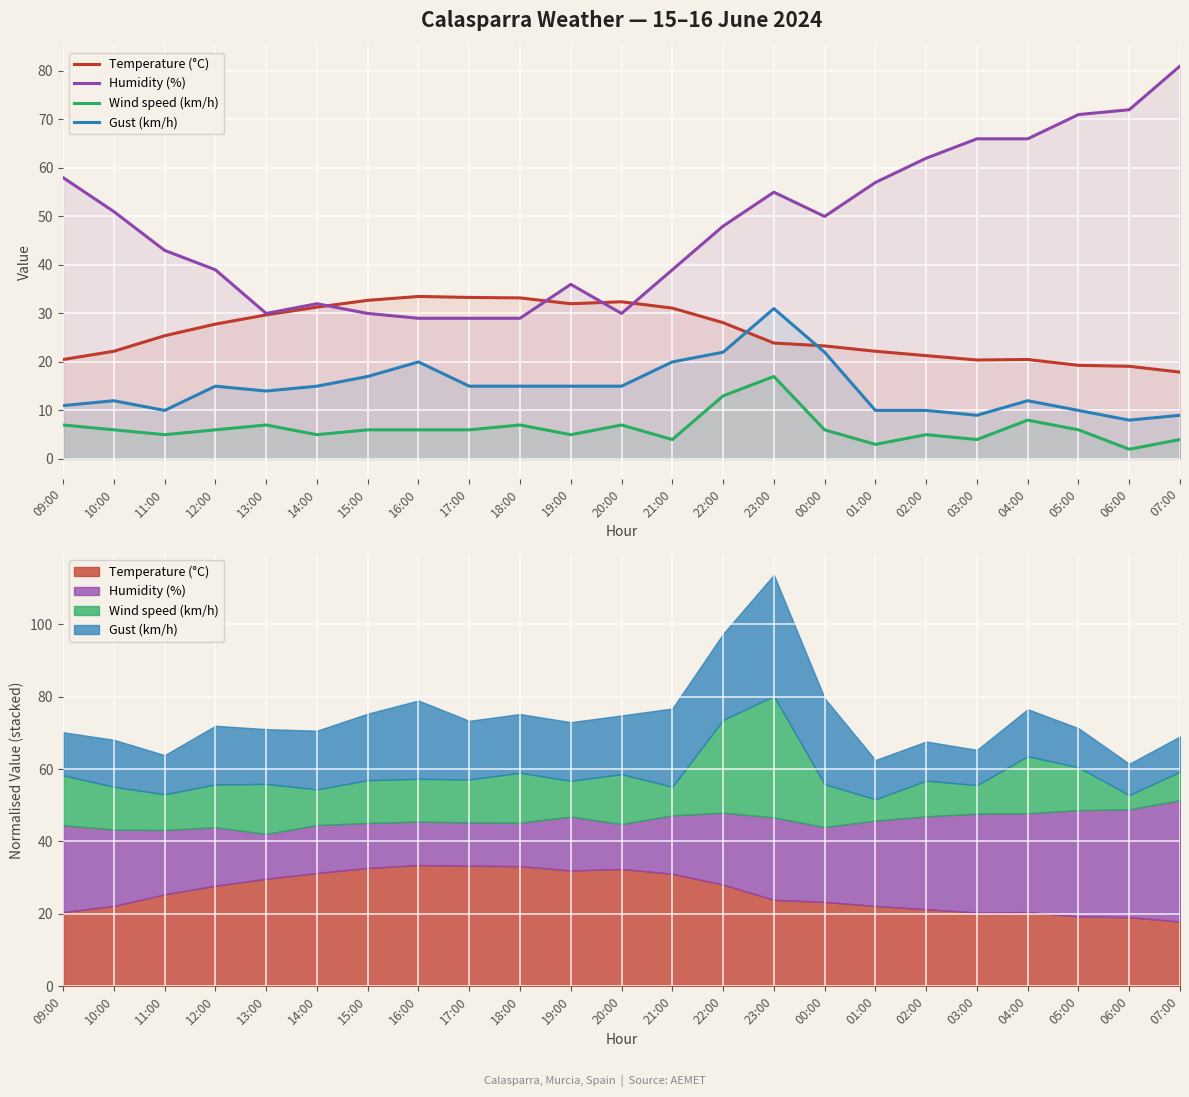

At 11:00, list the series in order from smallest to largest.

Wind speed (km/h), Gust (km/h), Temperature (°C), Humidity (%)